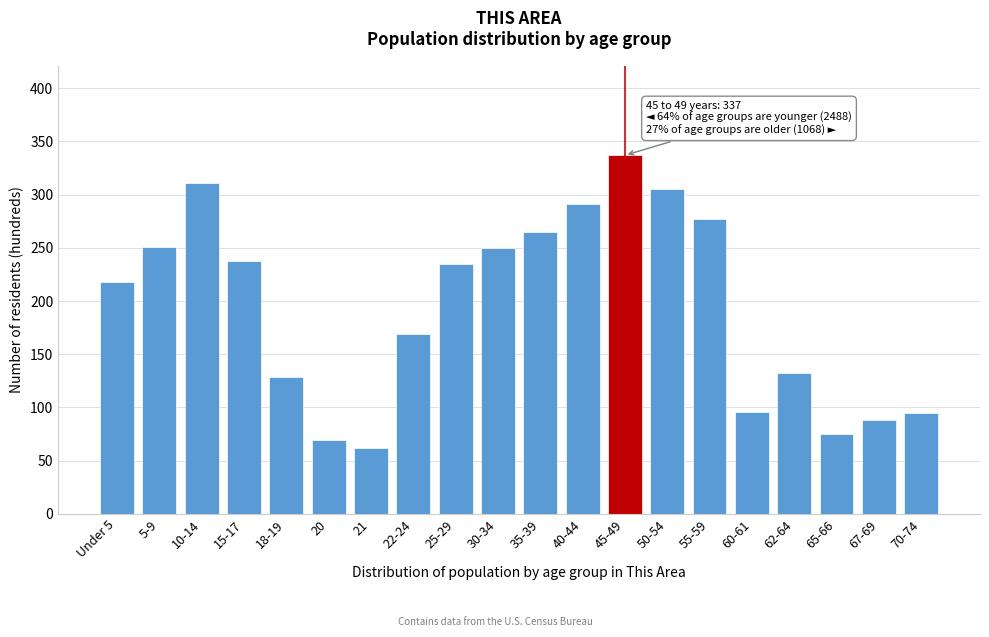

What is the label of the 14th bar from the right?

21